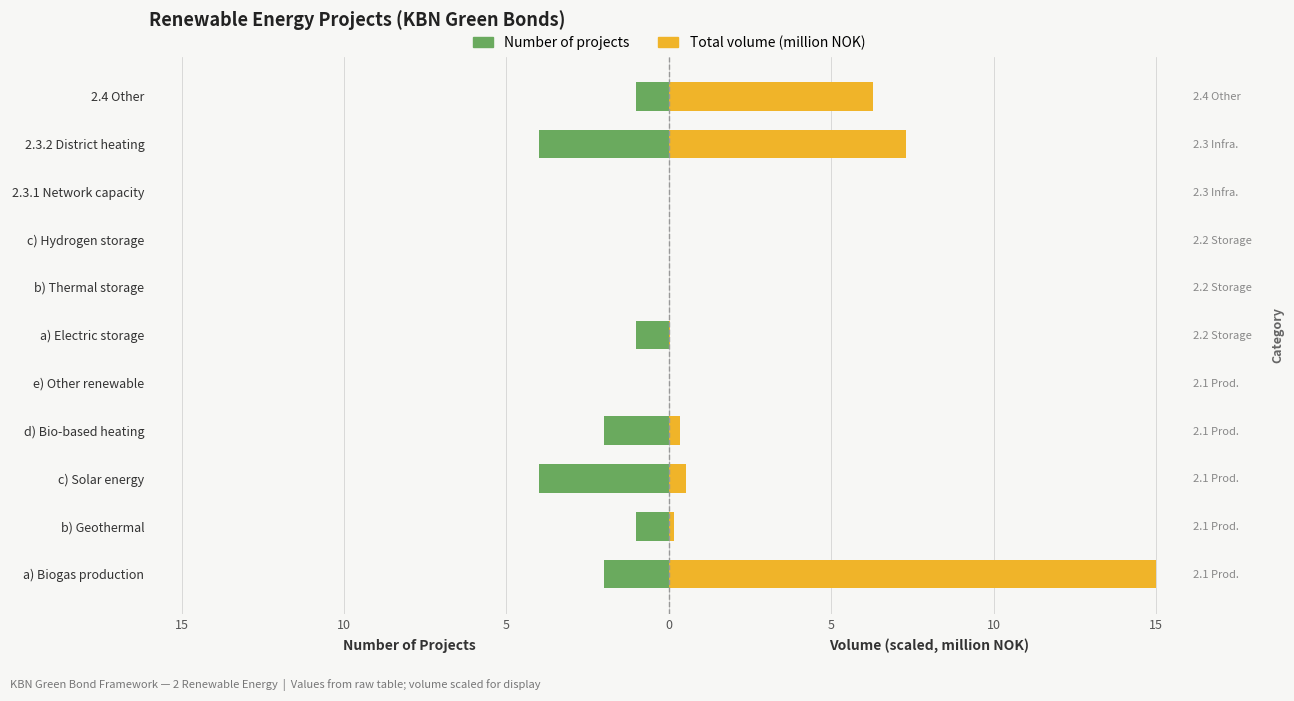

The Total volume (million NOK) series shows 7.3 at 2.3.2 District heating. True or false?

True